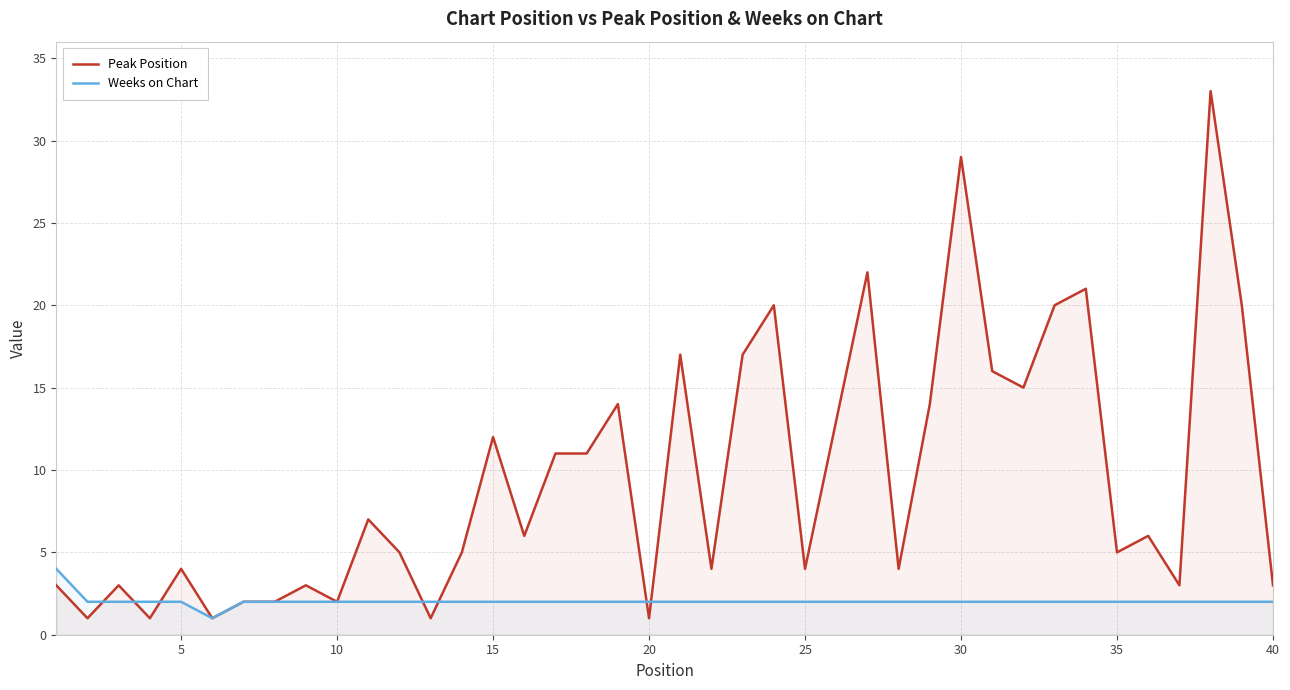

Rank the series by their maximum value, from lowest to highest.

Weeks on Chart, Peak Position